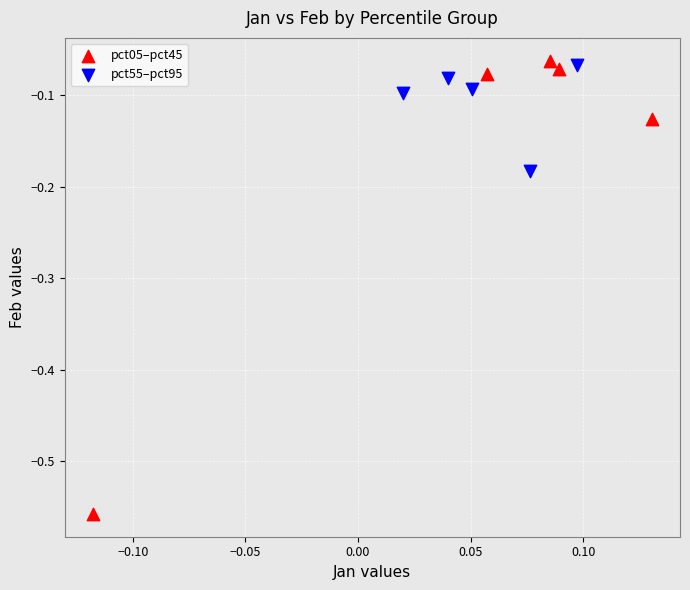

Which series contains the highest Y value?

pct05–pct45